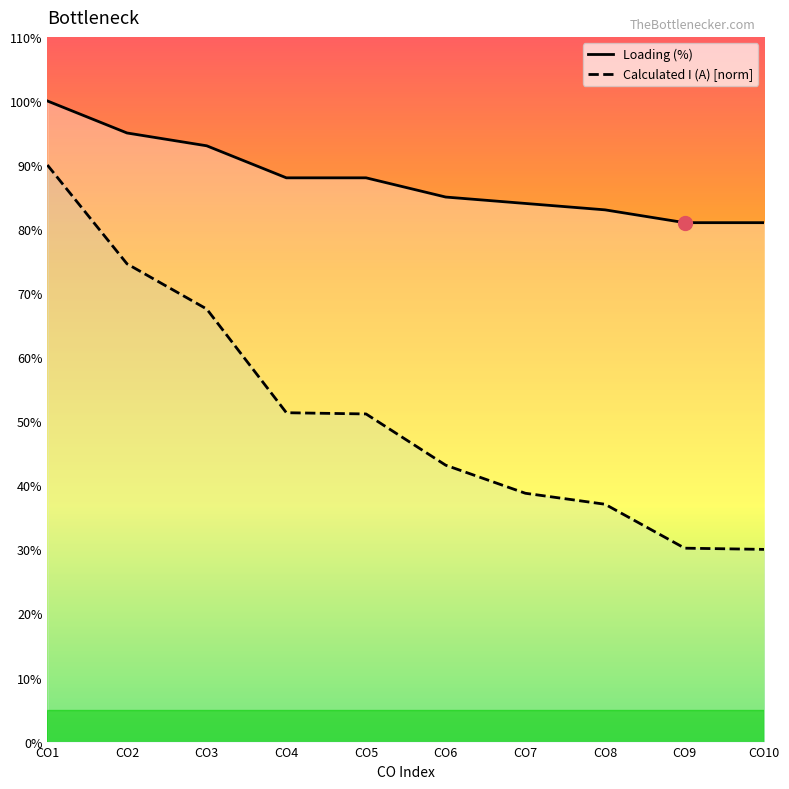

The value of Loading (%) at CO10 is 121.1. True or false?

False